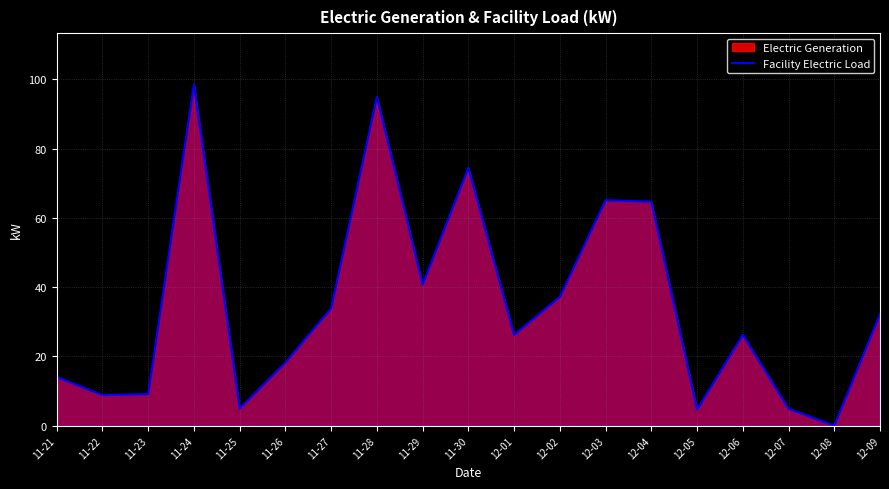

Does the chart display data point markers on the line(s)?

No